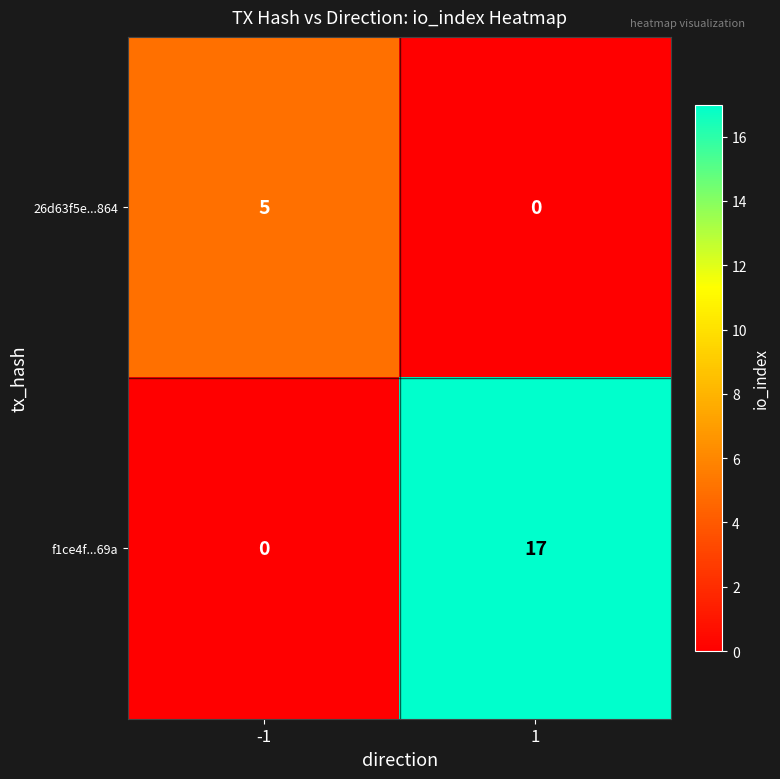

What is the approximate value of 26d63f5e...864 at -1?

5